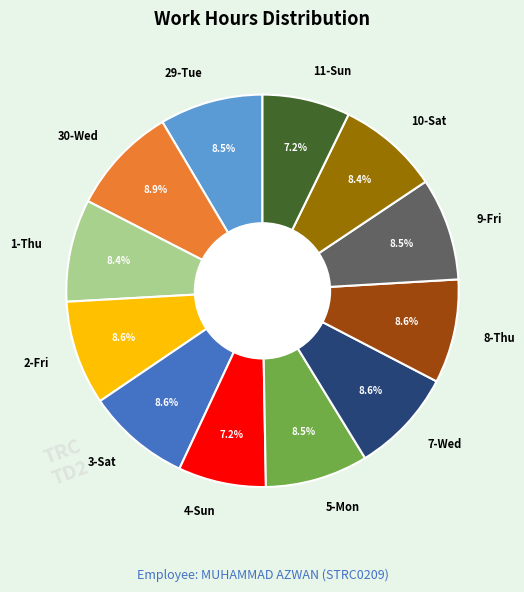

To the nearest percent, what is the difference between the largest and smallest slice percentages?

2%